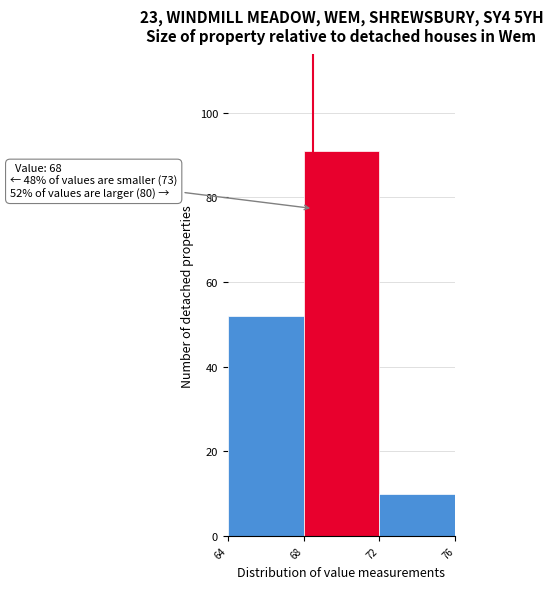

Which range on the x-axis has the tallest bar?

68 to 72